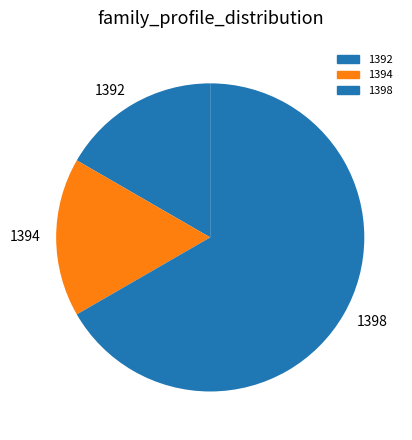

Is it true that 1394 is 17% of the pie?

True